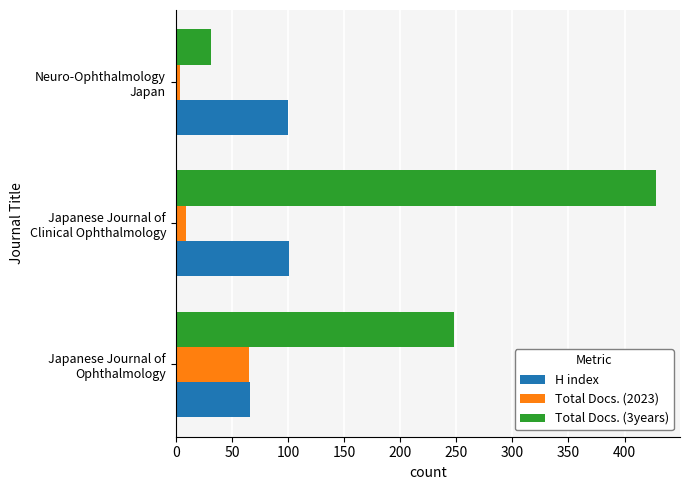

List the series in order of their overall mean, lowest first.

Total Docs. (2023), H index, Total Docs. (3years)